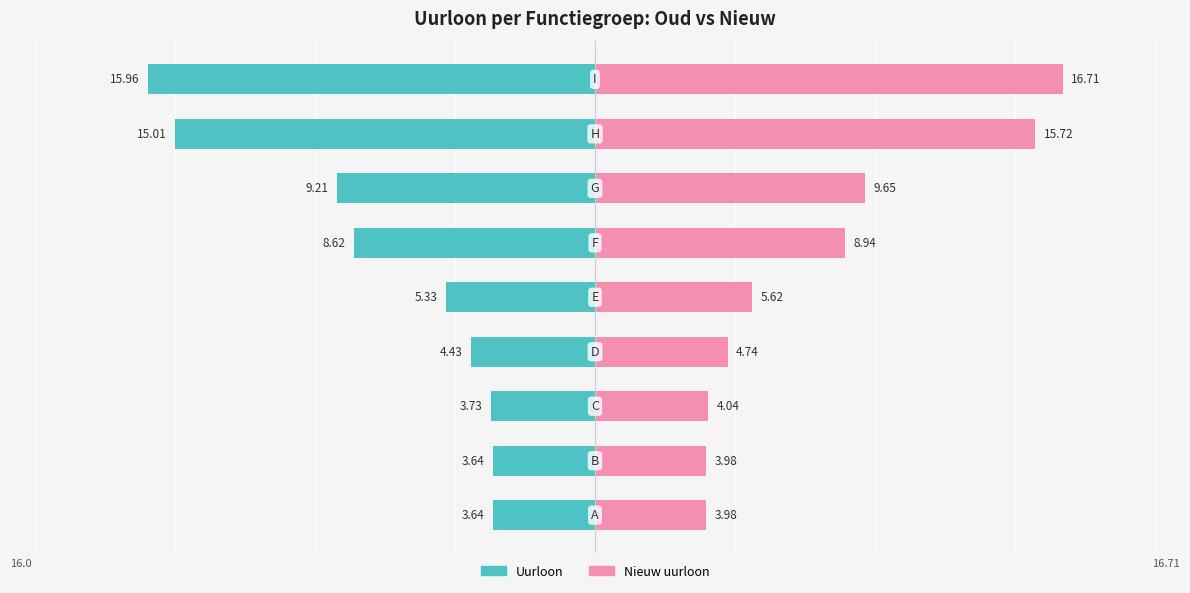

What is the sum of the Nieuw uurloon values at 4 and 5?

14.6